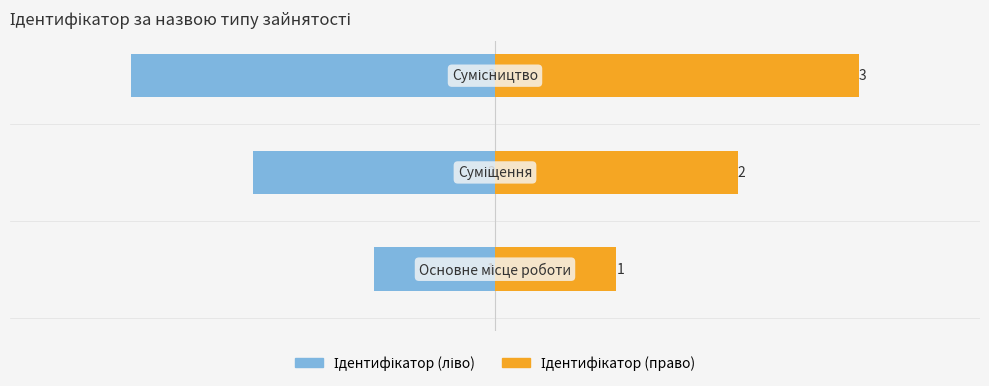

Is the value of Ідентифікатор at 2 greater than the value of Назва (ID) at 0?

No